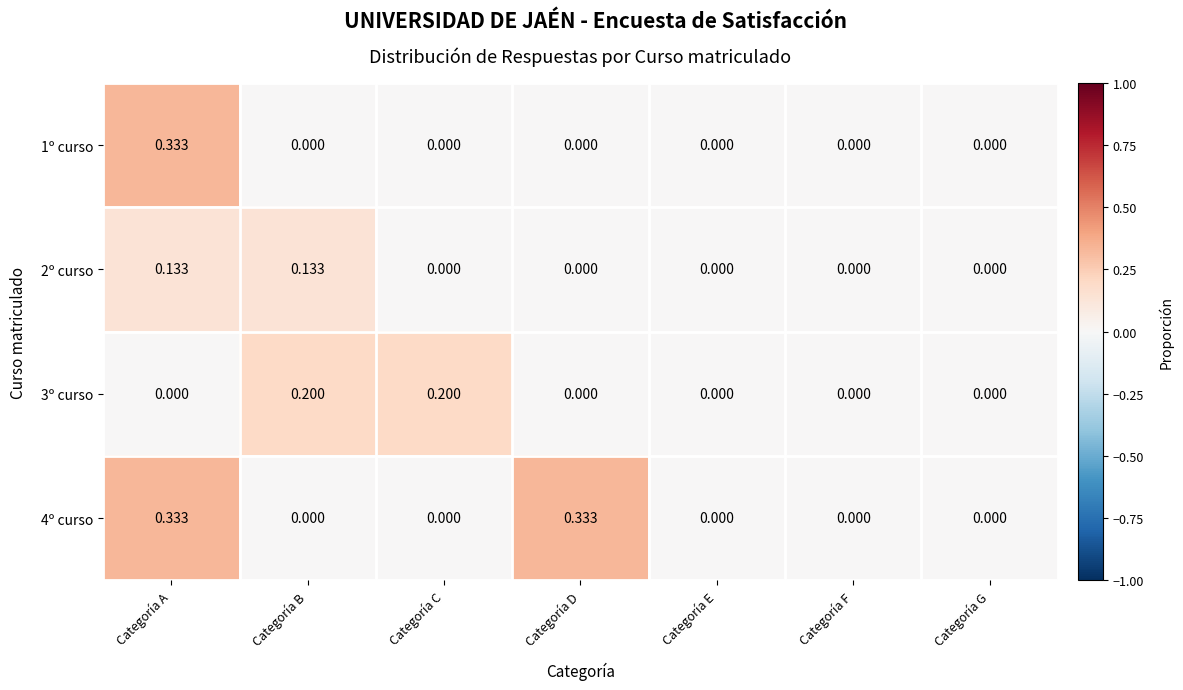

List the series in order of their overall mean, lowest first.

2º curso, 1º curso, 3º curso, 4º curso